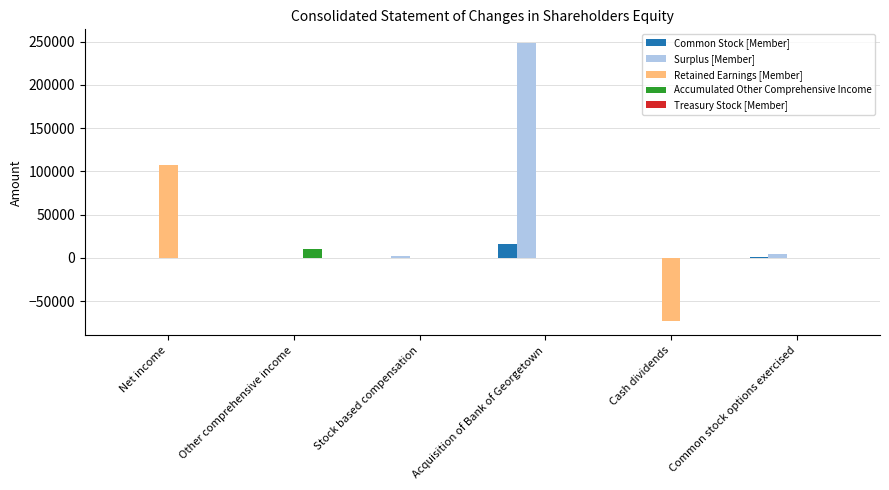

Which series changed the most between Net income and Other comprehensive income?

Retained Earnings [Member]